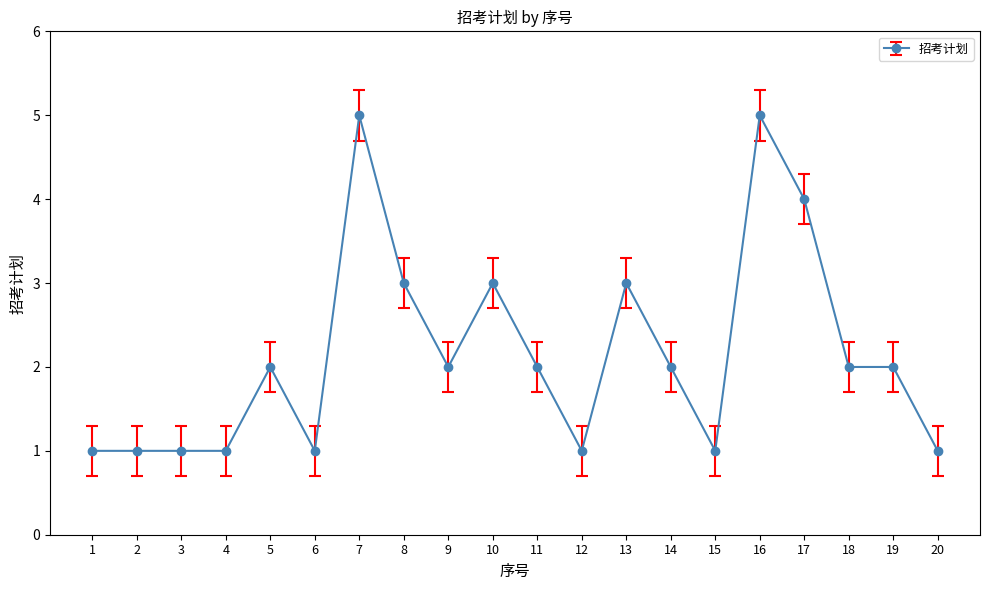

Is it true that the value at 6 is 2?

False